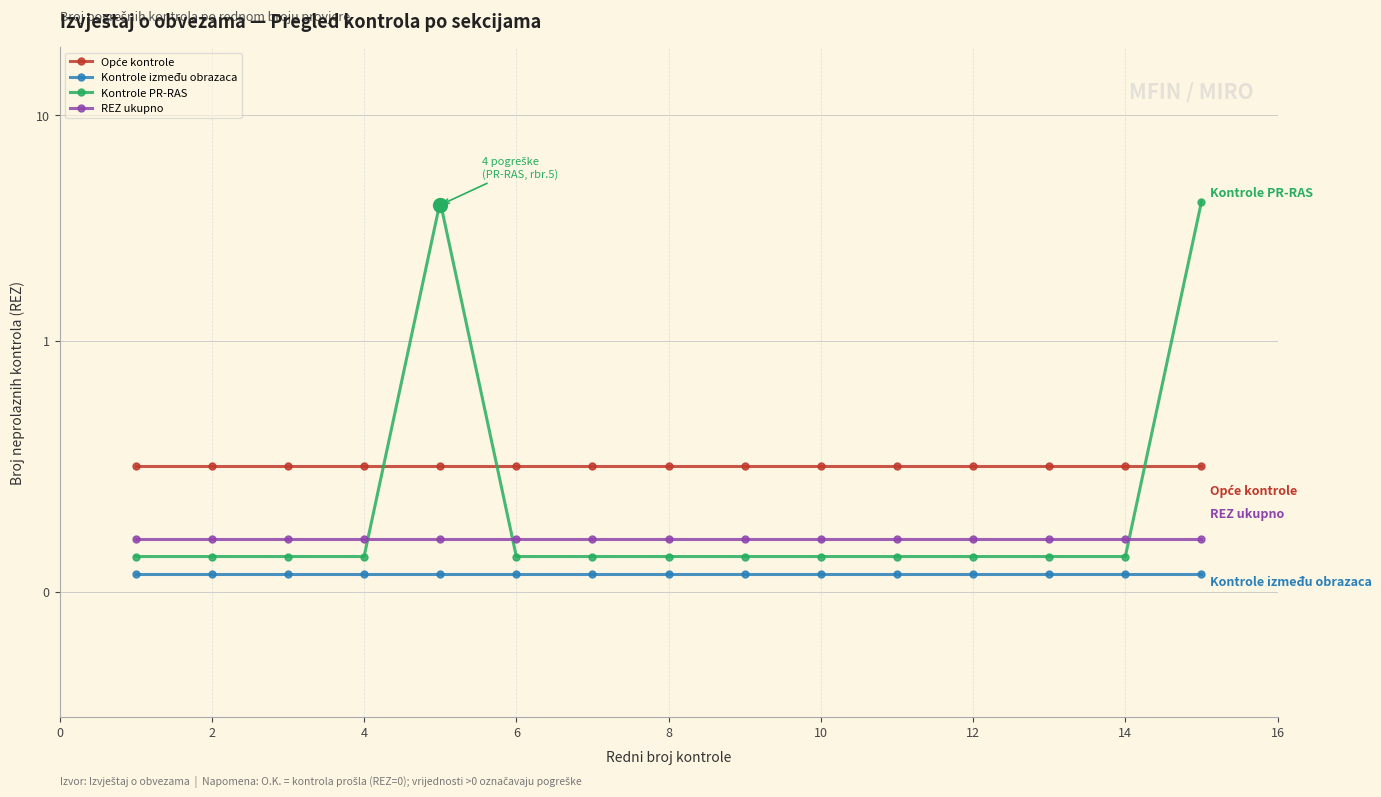

Reading right to left, what are all the values shown in this chart?

Opće kontrole: 0.5	0.5	0.5	0.5	0.5	0.5	0.5	0.5	0.5	0.5	0.5	0.5	0.5	0.5	0.5
Kontrole između obrazaca: 0.1	0.1	0.1	0.1	0.1	0.1	0.1	0.1	0.1	0.1	0.1	0.1	0.1	0.1	0.1
Kontrole PR-RAS: 4.1	0.1	0.1	0.1	0.1	0.1	0.1	0.1	0.1	0.1	4.1	0.1	0.1	0.1	0.1
REZ ukupno: 0.2	0.2	0.2	0.2	0.2	0.2	0.2	0.2	0.2	0.2	0.2	0.2	0.2	0.2	0.2